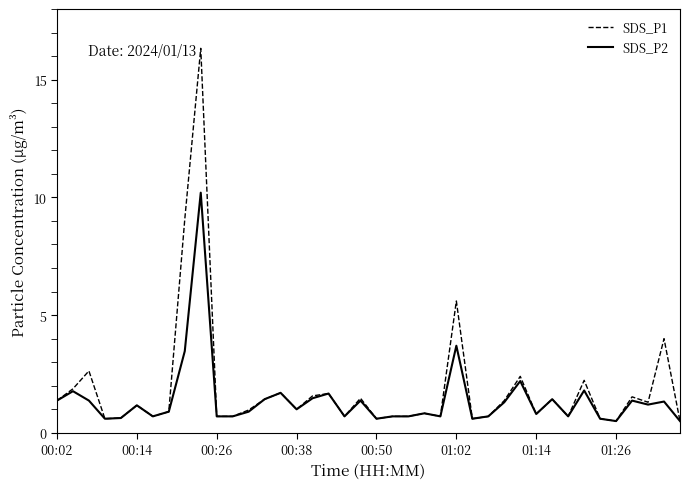

What is the maximum value shown in the chart?

16.3